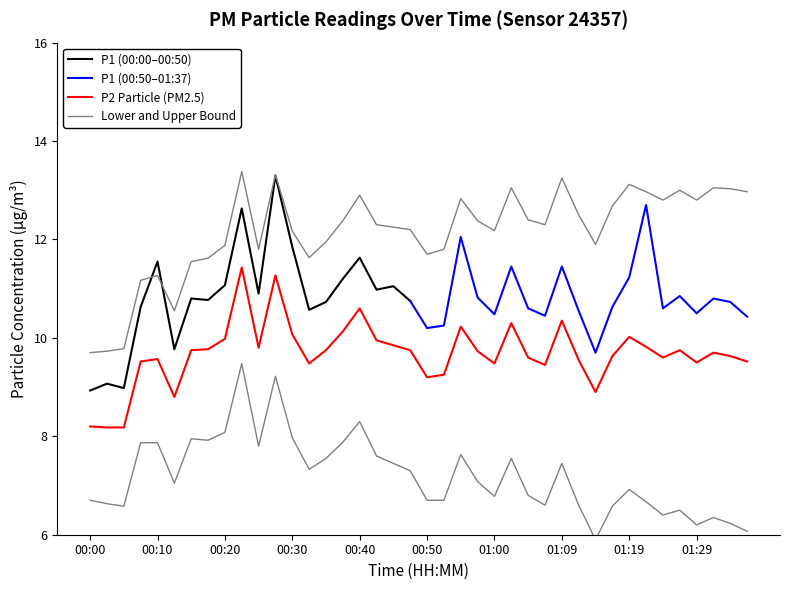

Where does the data first go above 9?

00:08